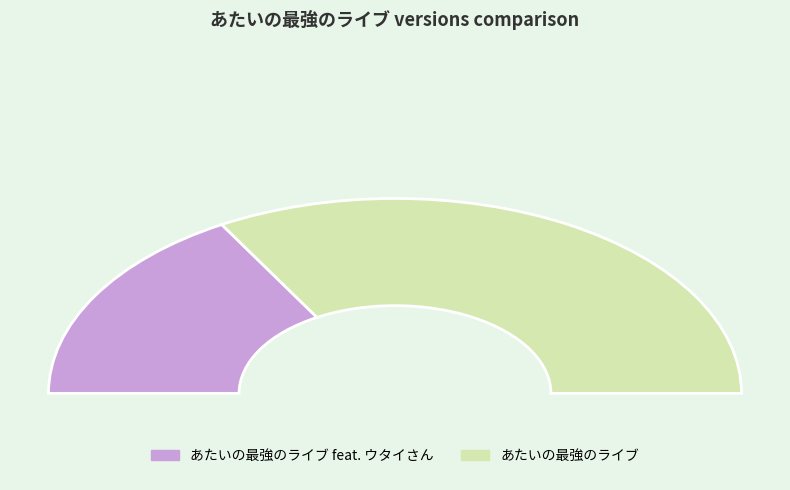

Rank the categories by value from highest to lowest.

あたいの最強のライブ, あたいの最強のライブ feat. ウタイさん